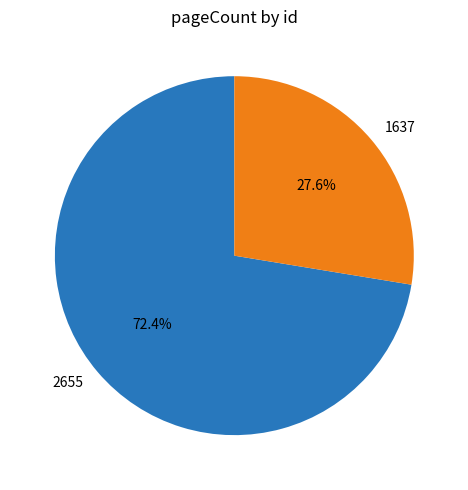

True or false: 2655 accounts for 72% of the total.

True